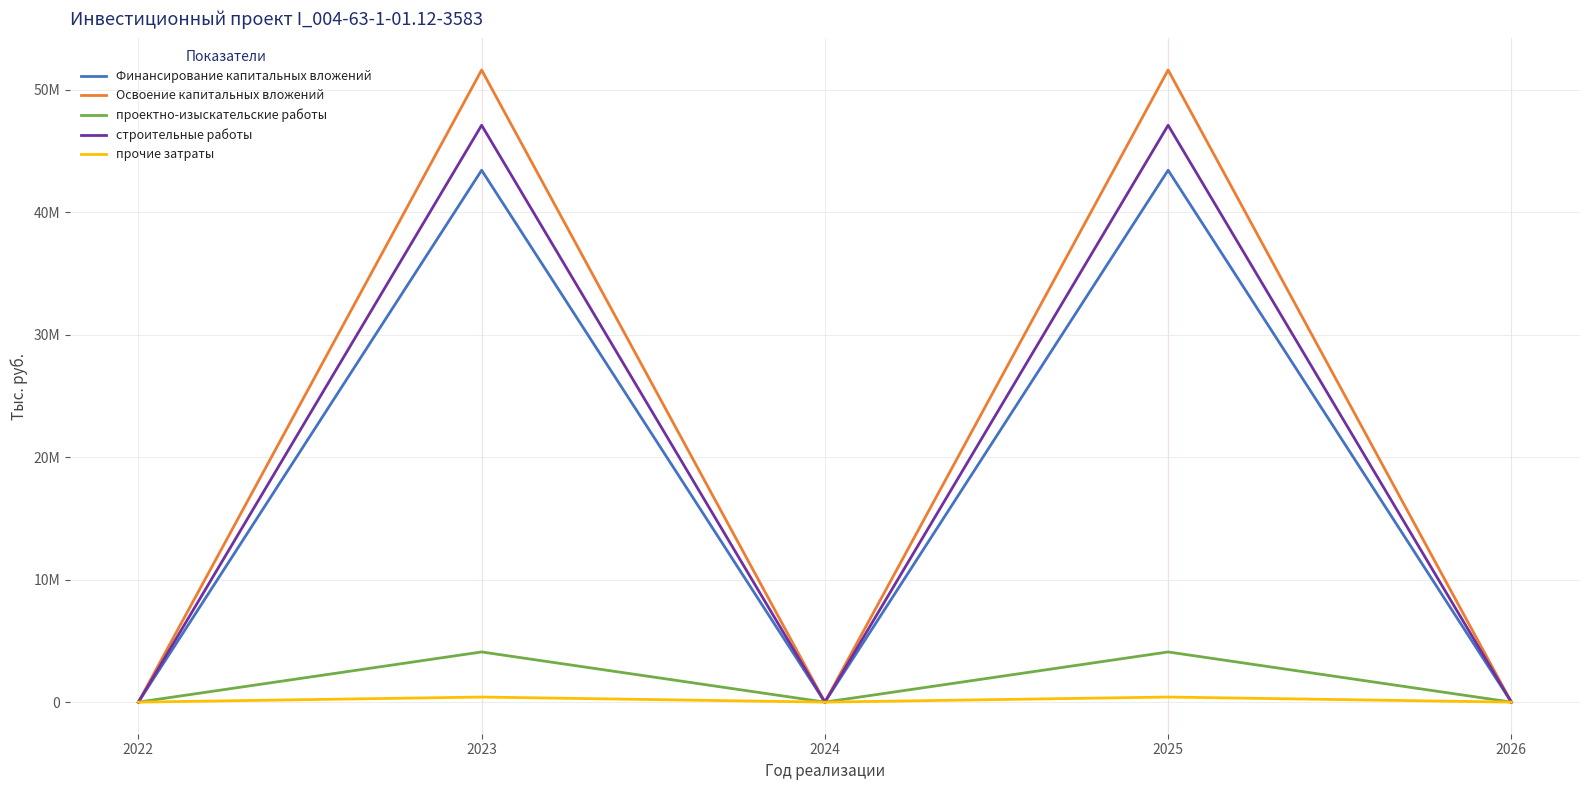

What is the sum of the Финансирование капитальных вложений values at 2022 and 2023?

43413631